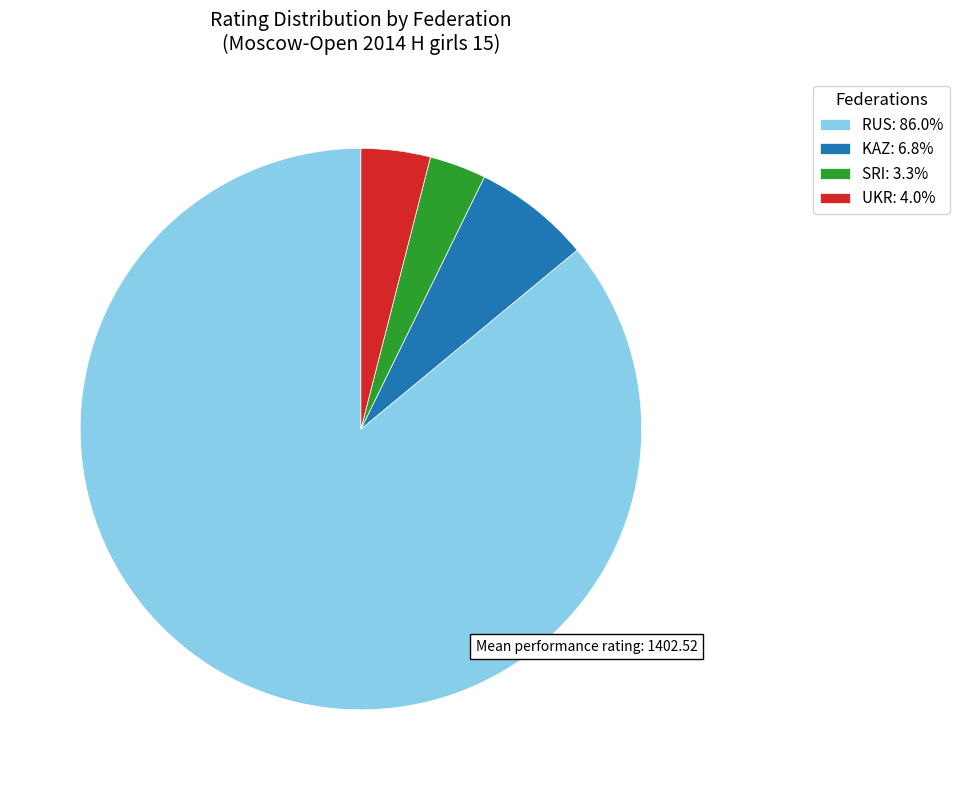

Approximately how many times larger is the value at RUS: 86.0% compared to SRI: 3.3%?

26.4